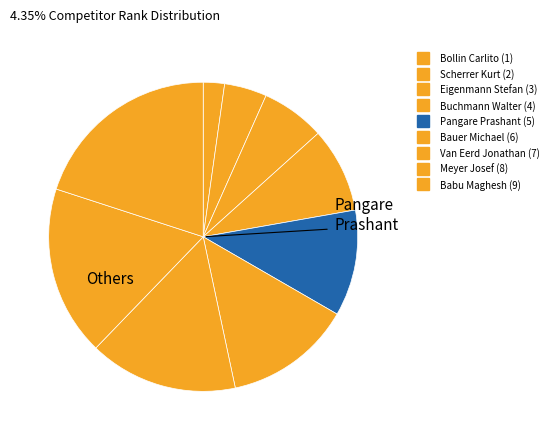

How many segments does this pie chart have?

9